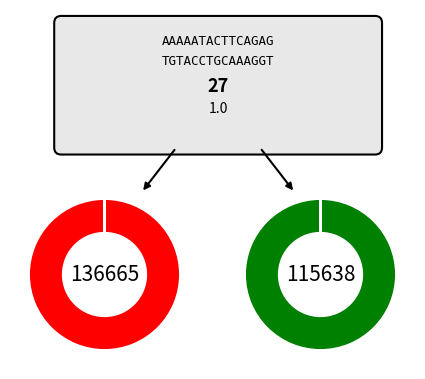

Which category accounts for the majority?

136665